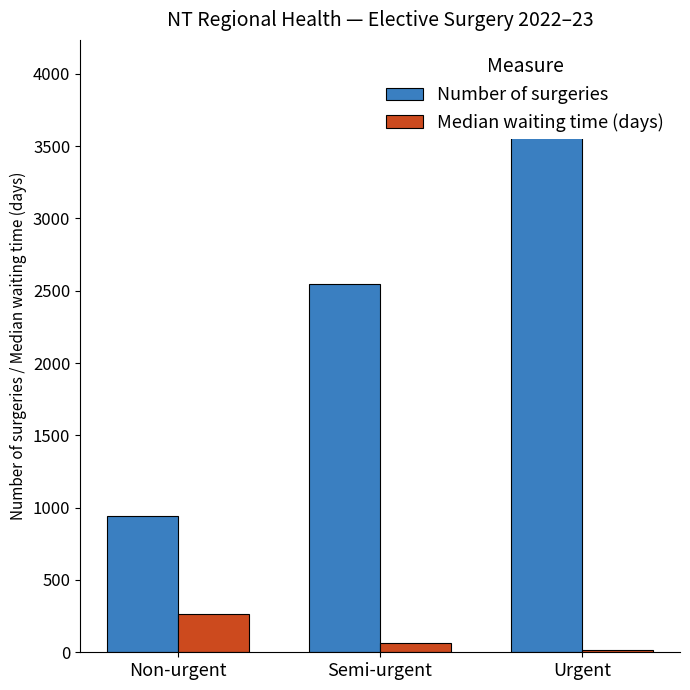

Reading left to right, transcribe all the data shown in this chart.

Number of surgeries: 939	2549	3682
Median waiting time (days): 265	64	14